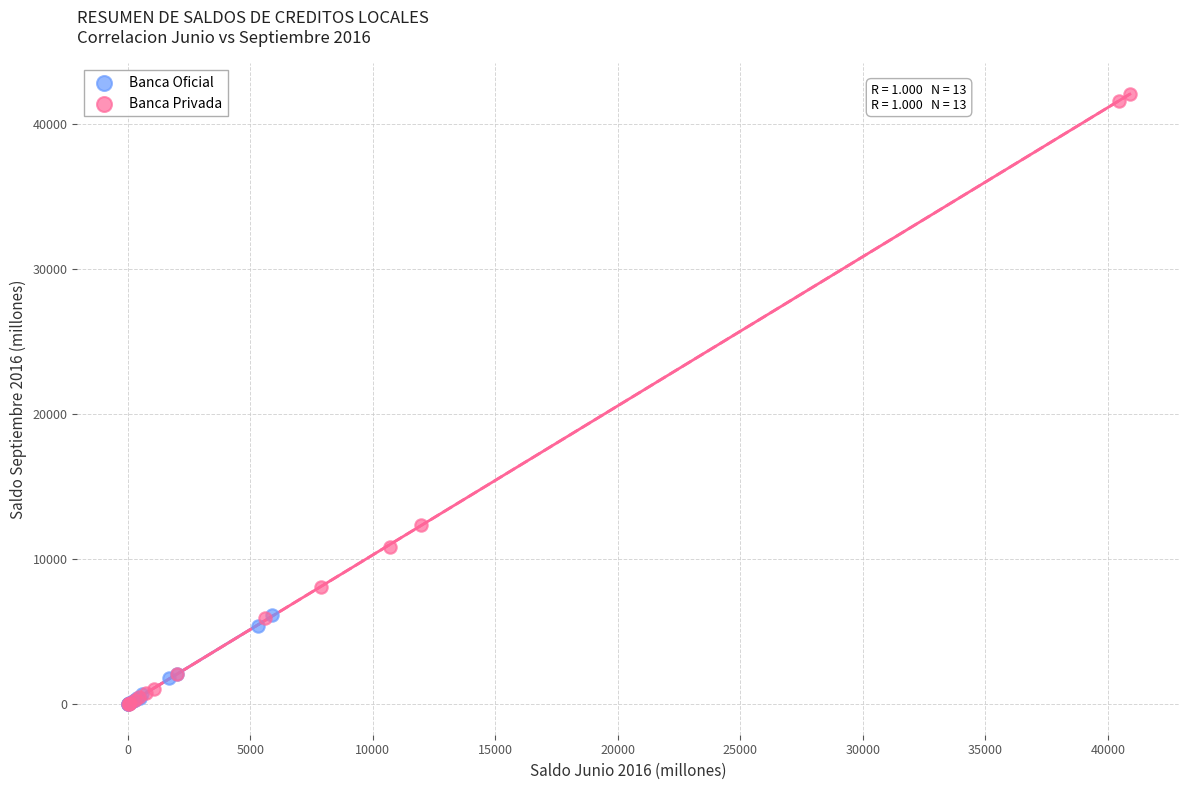

Which series has the largest Y range (max minus min)?

Banca Privada